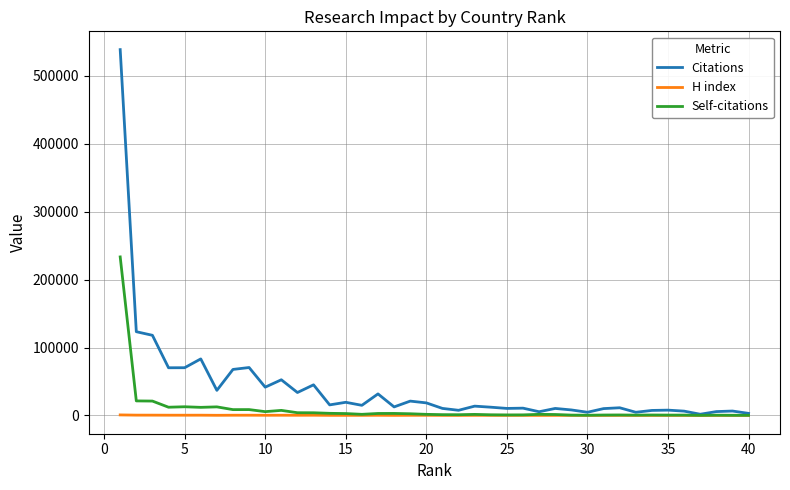

What is the maximum value shown in the chart?

538266